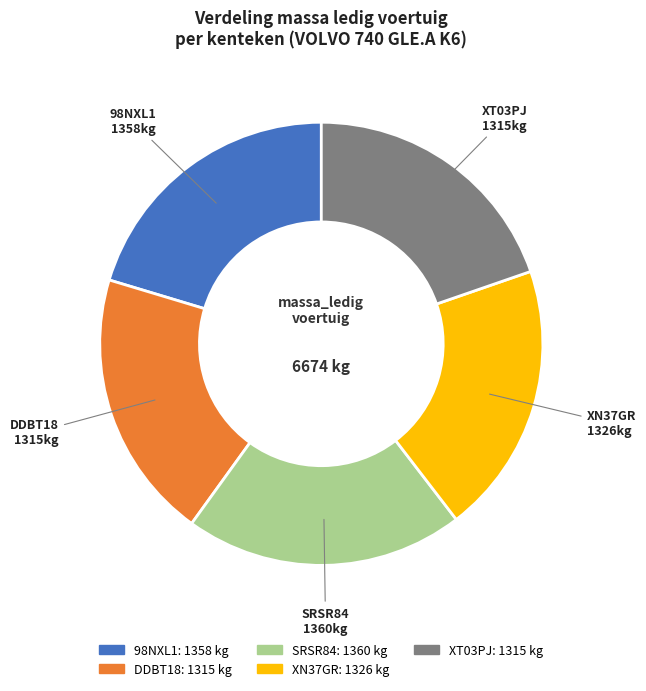

Does 98NXL1 represent more than half of the total?

No